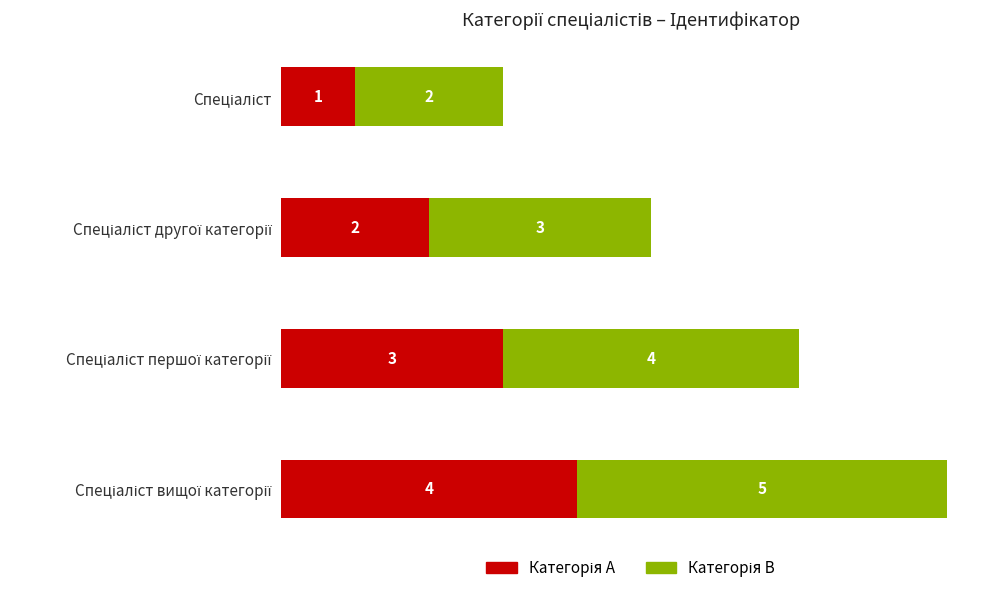

What is the lowest value of the Категорія A series?

1